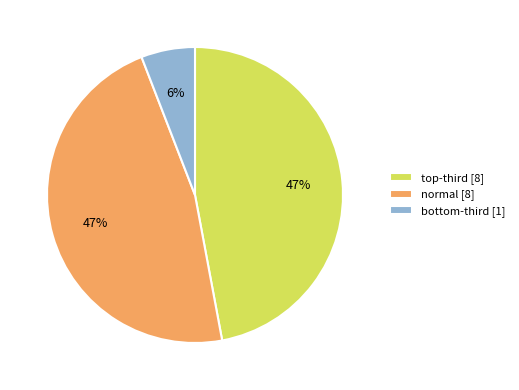

Does any single category account for the majority?

No